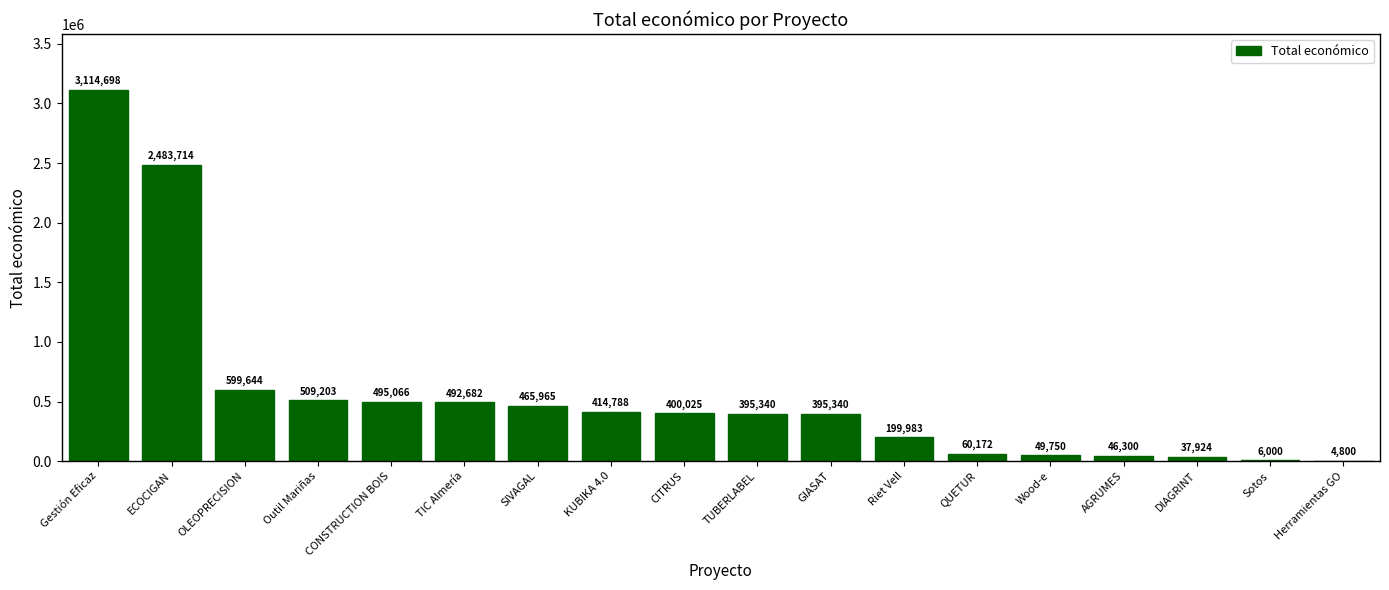

Is it true that the value at Gestión Eficaz is 3114698?

True